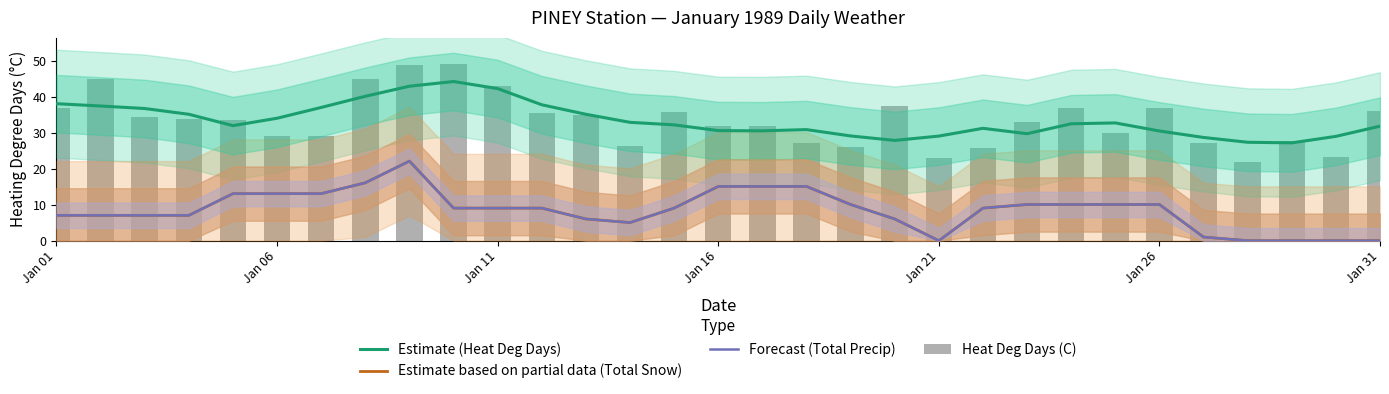

Which series has the largest range (max minus min)?

Heat Deg Days (C)